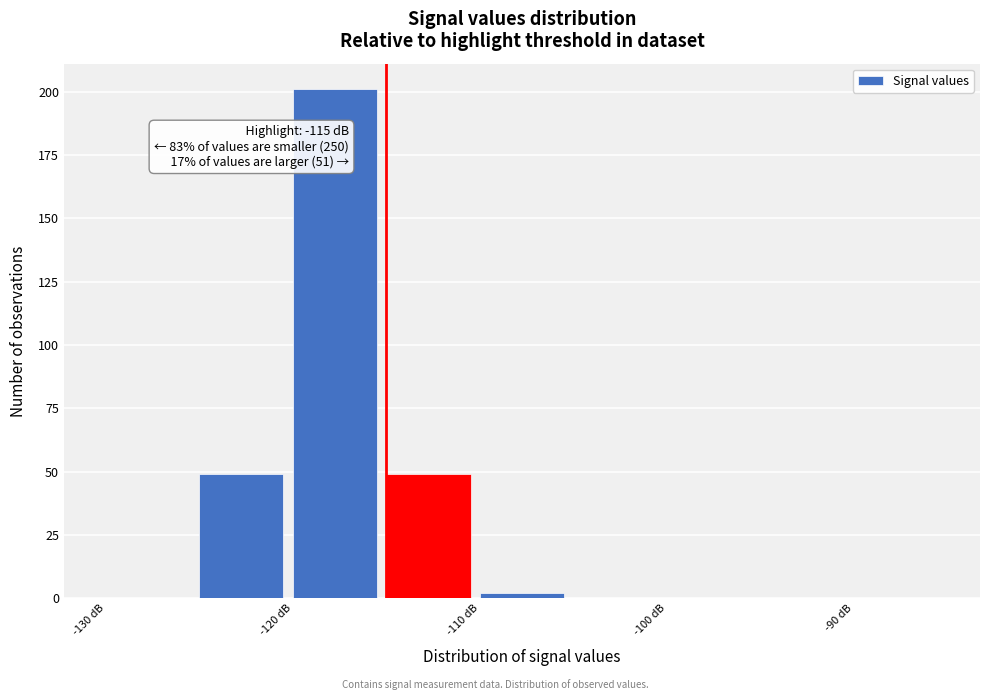

Which range on the x-axis has the tallest bar?

-120 to -115